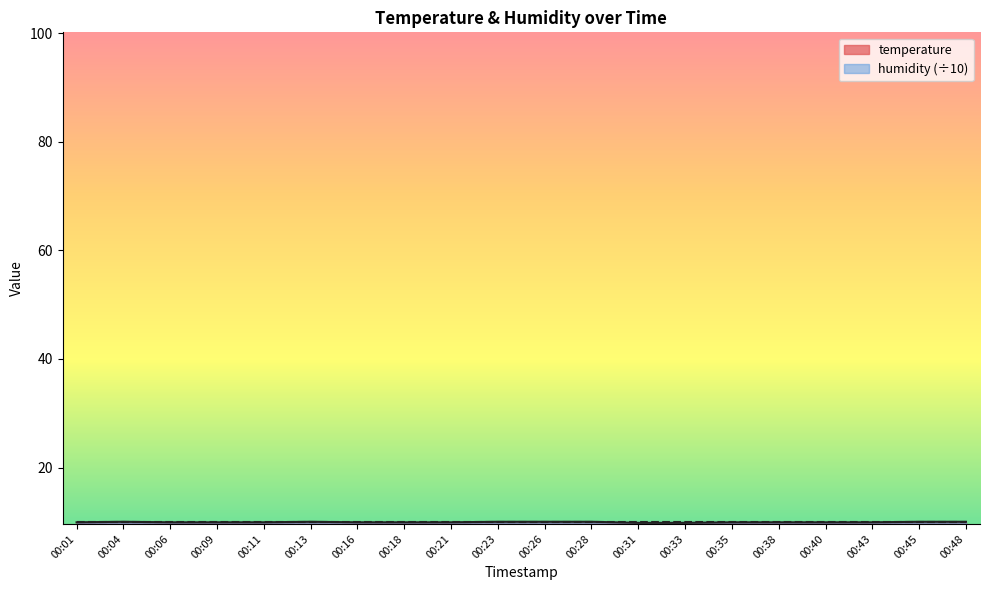

Approximately how many times larger is the value at 00:21 compared to 00:38?

1.0